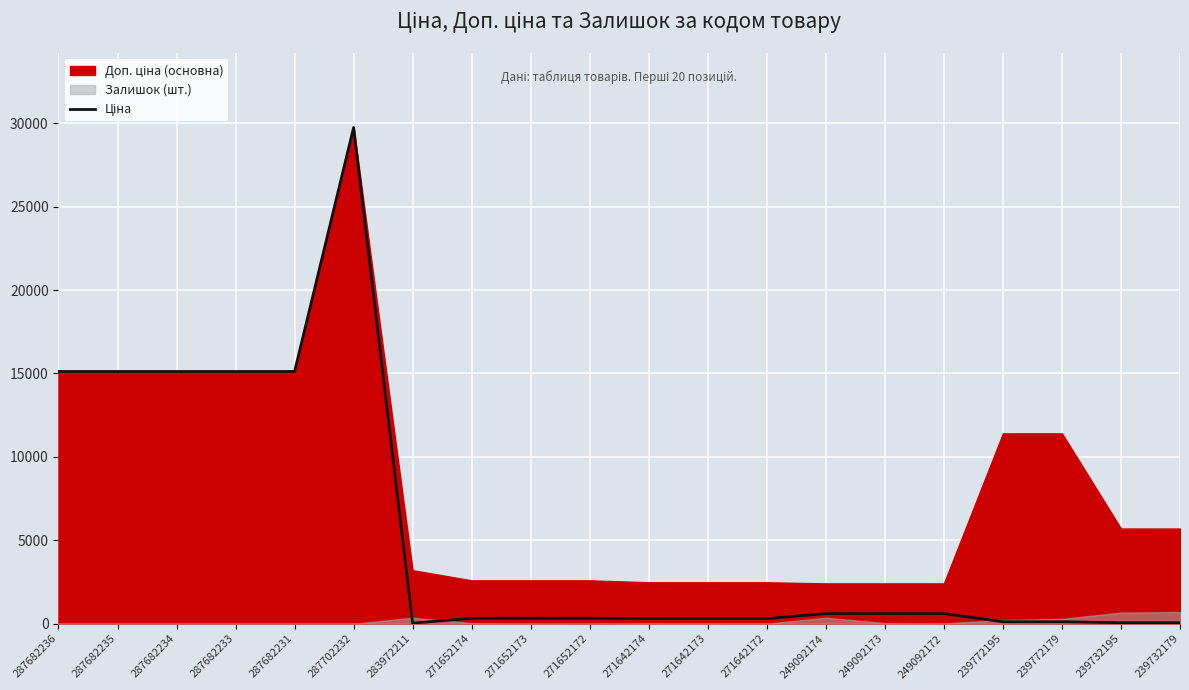

True or false: the data shows 603.7 at 249092173.

True